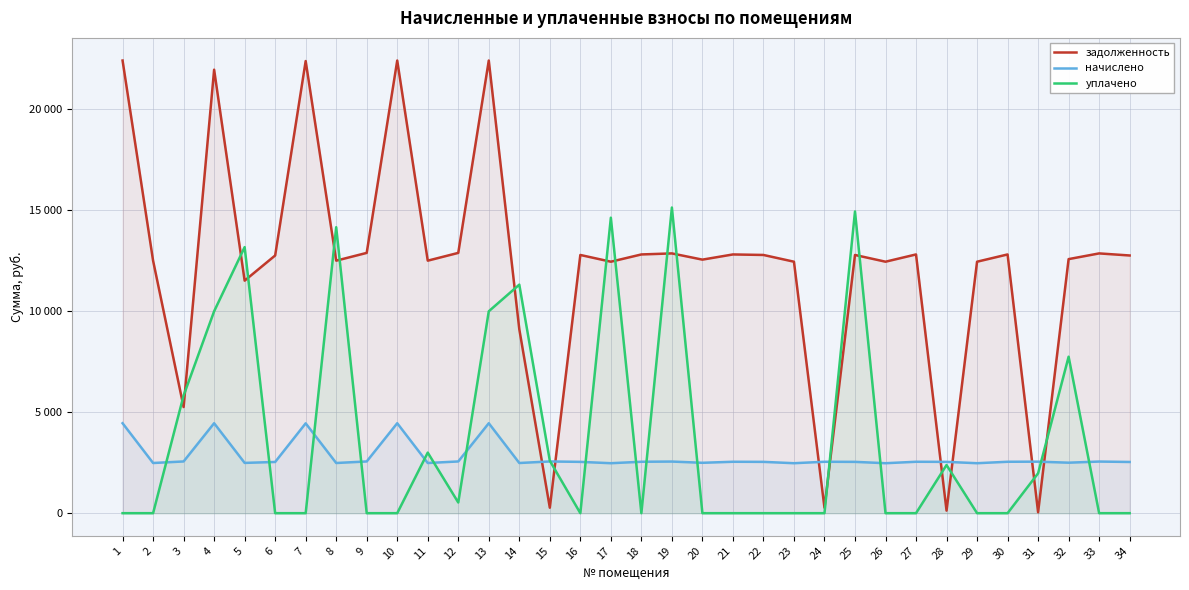

What is the sum of the задолженность values at 7 and 20?

34950.5